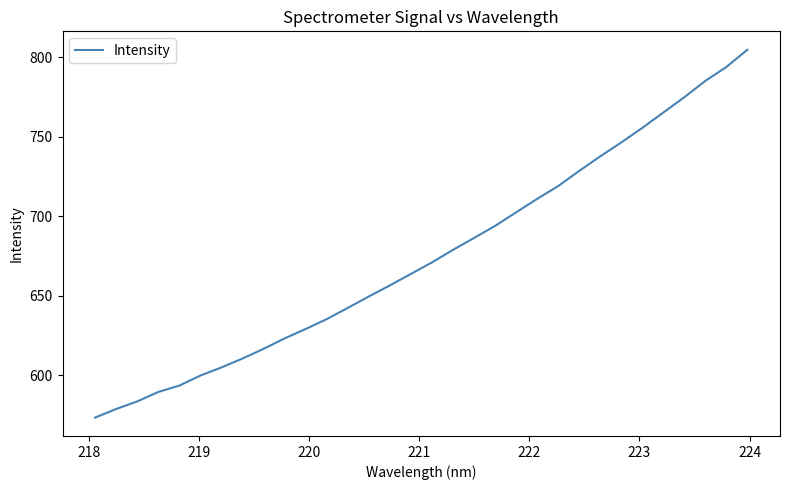

How many lines are shown in the chart?

1